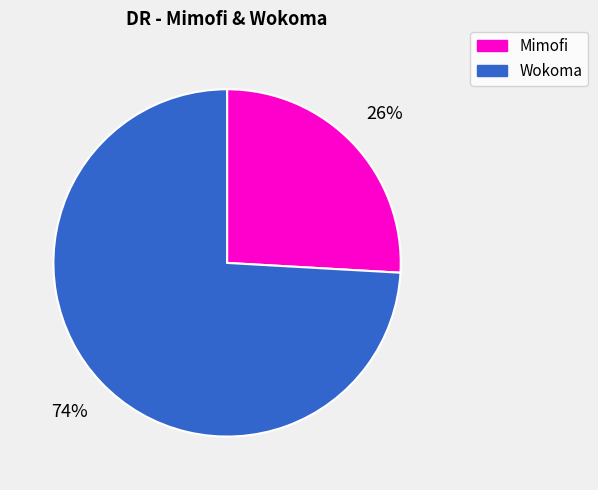

To the nearest percent, what is the average slice percentage?

50%